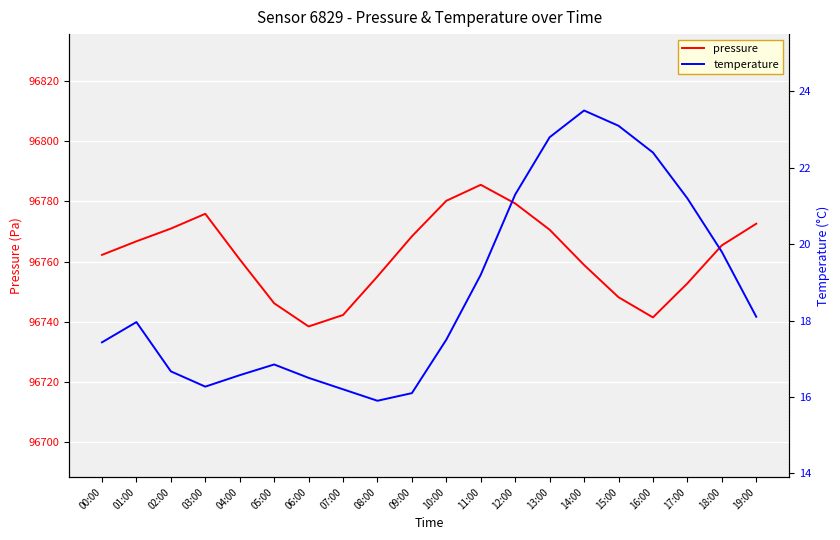

True or false: pressure has a value of 144458.8 at 05:00.

False